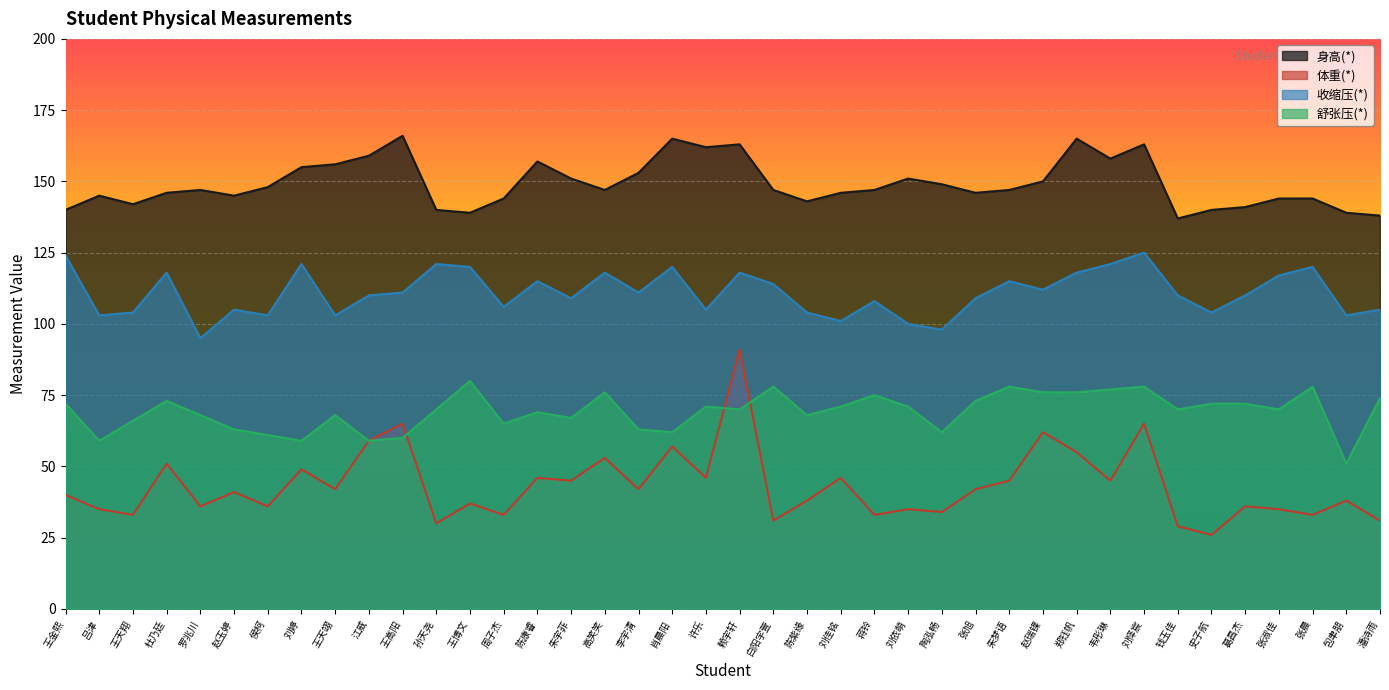

What is the label of the 22nd point from the left?

白阳宇萱